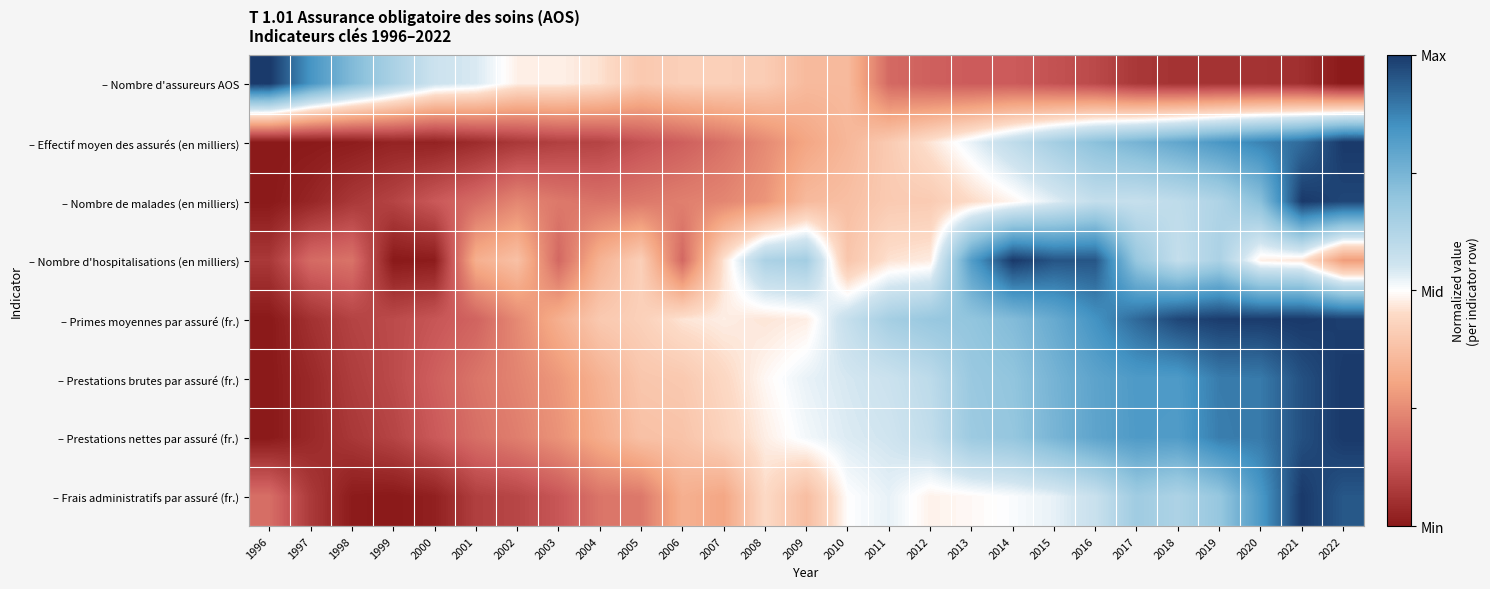

Reading left to right, what are all the values shown in this chart?

– Nombre d'assureurs AOS: 1996=1.0	1997=0.7	1998=0.5	1999=0.3	2000=0.1	2001=0.1	2002=-0.0	2003=-0.0	2004=-0.1	2005=-0.2	2006=-0.2	2007=-0.2	2008=-0.2	2009=-0.3	2010=-0.3	2011=-0.6	2012=-0.7	2013=-0.7	2014=-0.7	2015=-0.7	2016=-0.8	2017=-0.9	2018=-0.9	2019=-0.9	2020=-0.9	2021=-0.9	2022=-1.0
– Effectif moyen des assurés (en milliers): 1996=-1.0	1997=-1.0	1998=-1.0	1999=-1.0	2000=-1.0	2001=-0.9	2002=-0.9	2003=-0.8	2004=-0.8	2005=-0.7	2006=-0.7	2007=-0.6	2008=-0.5	2009=-0.4	2010=-0.3	2011=-0.2	2012=-0.1	2013=0.0	2014=0.2	2015=0.3	2016=0.4	2017=0.5	2018=0.6	2019=0.7	2020=0.7	2021=0.8	2022=1.0
– Nombre de malades (en milliers): 1996=-1.0	1997=-0.9	1998=-0.9	1999=-0.8	2000=-0.7	2001=-0.6	2002=-0.5	2003=-0.6	2004=-0.6	2005=-0.6	2006=-0.6	2007=-0.5	2008=-0.5	2009=-0.3	2010=-0.3	2011=-0.2	2012=-0.2	2013=-0.1	2014=-0.0	2015=0.1	2016=0.2	2017=0.1	2018=0.2	2019=0.3	2020=0.4	2021=1.0	2022=1.0
– Nombre d'hospitalisations (en milliers): 1996=-0.9	1997=-0.6	1998=-0.6	1999=-1.0	2000=-1.0	2001=-0.3	2002=-0.2	2003=-0.6	2004=-0.3	2005=-0.2	2006=-0.6	2007=-0.1	2008=0.3	2009=0.3	2010=-0.2	2011=-0.1	2012=-0.1	2013=0.6	2014=1.0	2015=0.9	2016=0.9	2017=0.4	2018=0.2	2019=0.3	2020=-0.0	2021=-0.1	2022=-0.4
– Primes moyennes par assuré (fr.): 1996=-1.0	1997=-0.9	1998=-0.8	1999=-0.8	2000=-0.7	2001=-0.7	2002=-0.5	2003=-0.3	2004=-0.2	2005=-0.2	2006=-0.1	2007=-0.0	2008=-0.1	2009=-0.0	2010=0.2	2011=0.3	2012=0.4	2013=0.4	2014=0.5	2015=0.6	2016=0.7	2017=0.8	2018=1.0	2019=1.0	2020=1.0	2021=1.0	2022=1.0
– Prestations brutes par assuré (fr.): 1996=-1.0	1997=-0.9	1998=-0.8	1999=-0.8	2000=-0.7	2001=-0.6	2002=-0.5	2003=-0.4	2004=-0.3	2005=-0.2	2006=-0.2	2007=-0.1	2008=-0.0	2009=0.0	2010=0.1	2011=0.1	2012=0.2	2013=0.4	2014=0.4	2015=0.5	2016=0.6	2017=0.7	2018=0.7	2019=0.8	2020=0.8	2021=0.9	2022=1.0
– Prestations nettes par assuré (fr.): 1996=-1.0	1997=-0.9	1998=-0.9	1999=-0.8	2000=-0.7	2001=-0.6	2002=-0.6	2003=-0.5	2004=-0.4	2005=-0.2	2006=-0.2	2007=-0.1	2008=-0.0	2009=0.0	2010=0.1	2011=0.1	2012=0.2	2013=0.3	2014=0.4	2015=0.5	2016=0.6	2017=0.7	2018=0.6	2019=0.8	2020=0.8	2021=0.9	2022=1.0
– Frais administratifs par assuré (fr.): 1996=-0.6	1997=-0.9	1998=-1.0	1999=-1.0	2000=-1.0	2001=-0.8	2002=-0.8	2003=-0.7	2004=-0.6	2005=-0.6	2006=-0.3	2007=-0.4	2008=-0.1	2009=-0.3	2010=-0.0	2011=0.0	2012=-0.0	2013=-0.0	2014=0.0	2015=0.1	2016=0.1	2017=0.3	2018=0.3	2019=0.4	2020=0.7	2021=1.0	2022=0.9